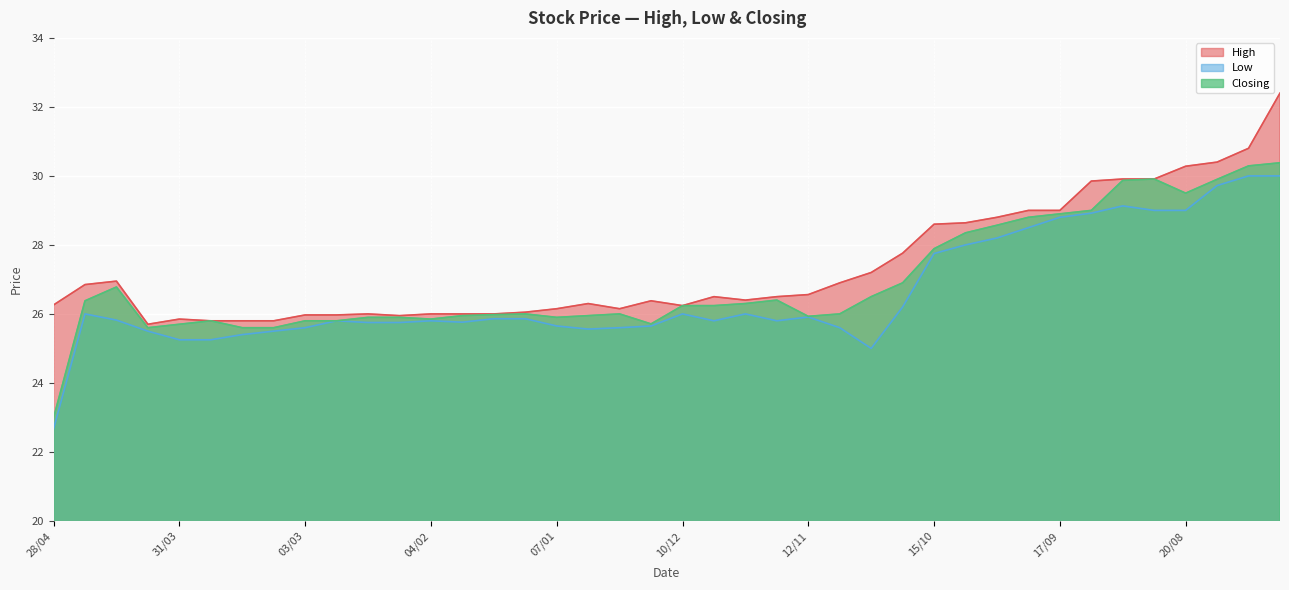

True or false: Low has more than 2 points higher than both neighbors.

True